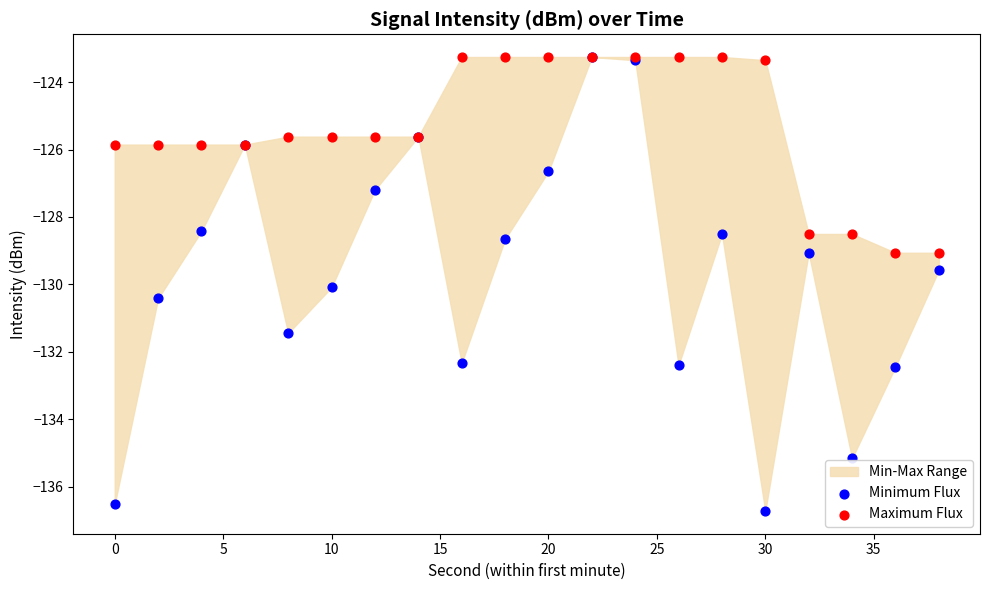

Which series has the largest Y range (max minus min)?

Minimum Flux